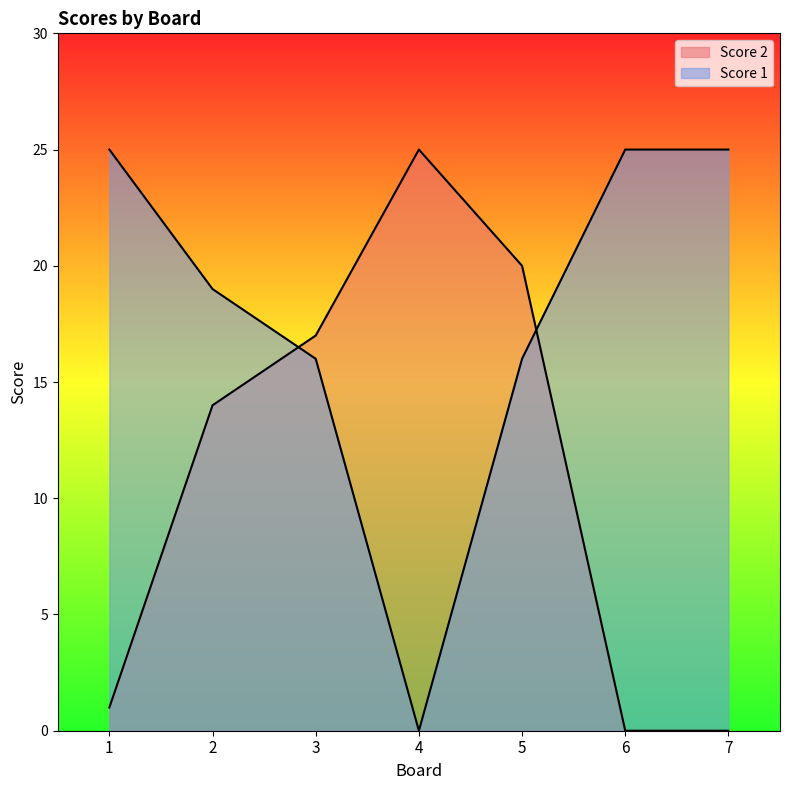

How many values in Score 2 are above zero?

5